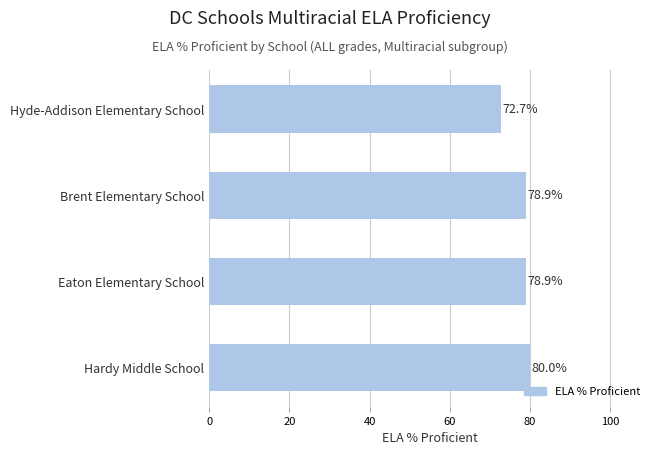

How many categories are shown in the chart?

4